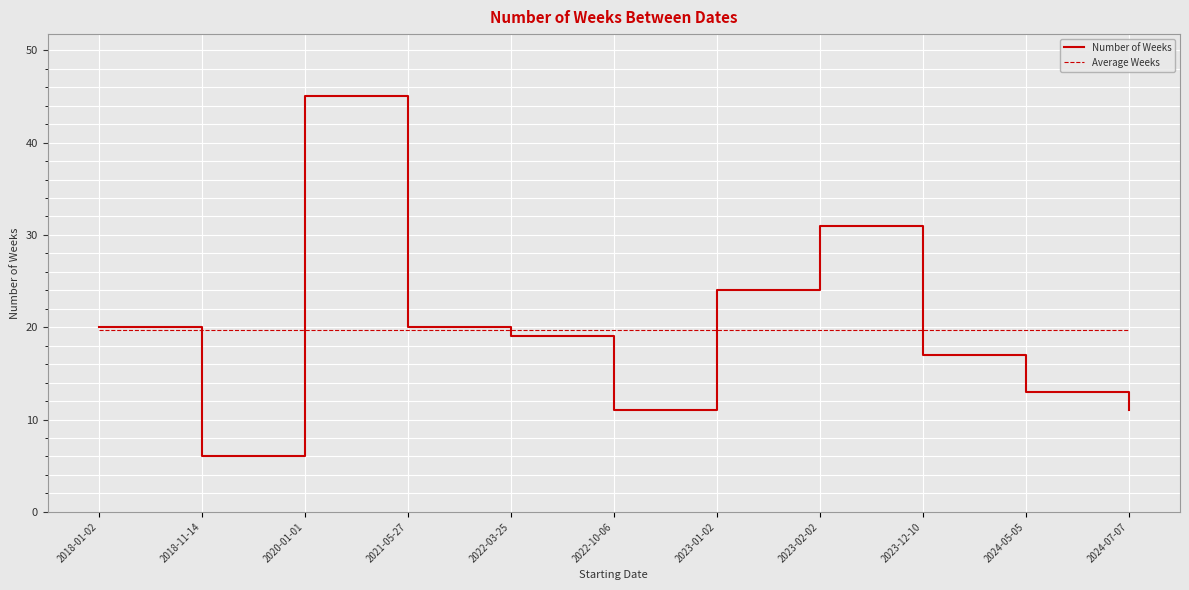

What are all the series names shown in the legend?

Number of Weeks, Average Weeks